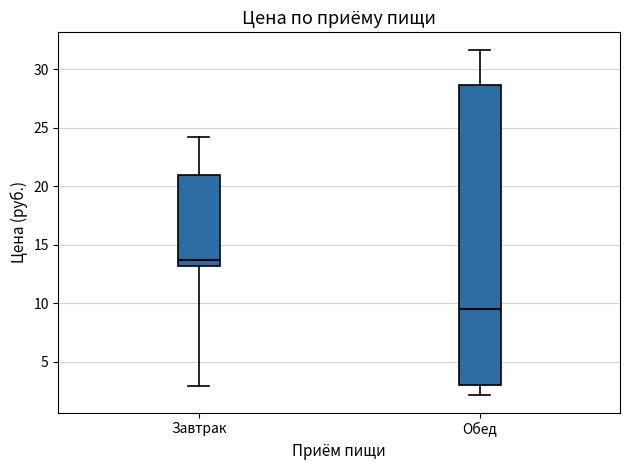

Reading left to right, transcribe this box plot: for each box, give where its median line is, the range the box spans, and where its two whiskers end, as read against the y-axis. The values are not printed on the chart, so give them approximately, as read against the axis.

Завтрак: median 13.5, box 13.0 to 21.0, whiskers 3.0 to 24.0
Обед: median 9.5, box 3.0 to 28.5, whiskers 2.0 to 31.5